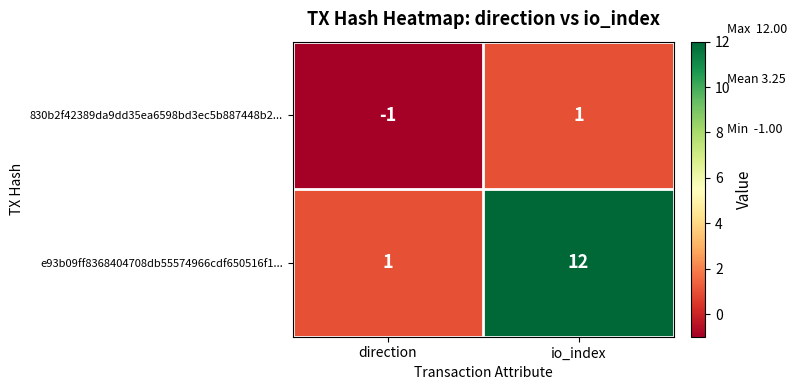

Which series changed the most between direction and io_index?

e93b09ff8368404708db55574966cdf650516f1...